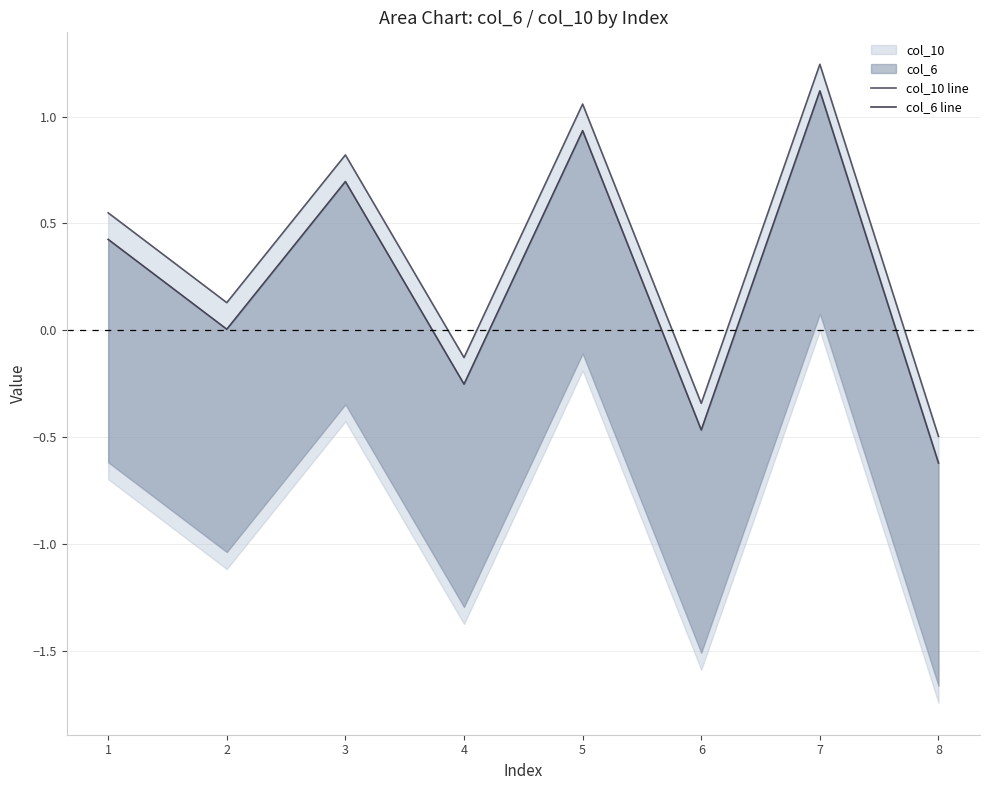

The value of col_10 line at 8 is -0.5. True or false?

True